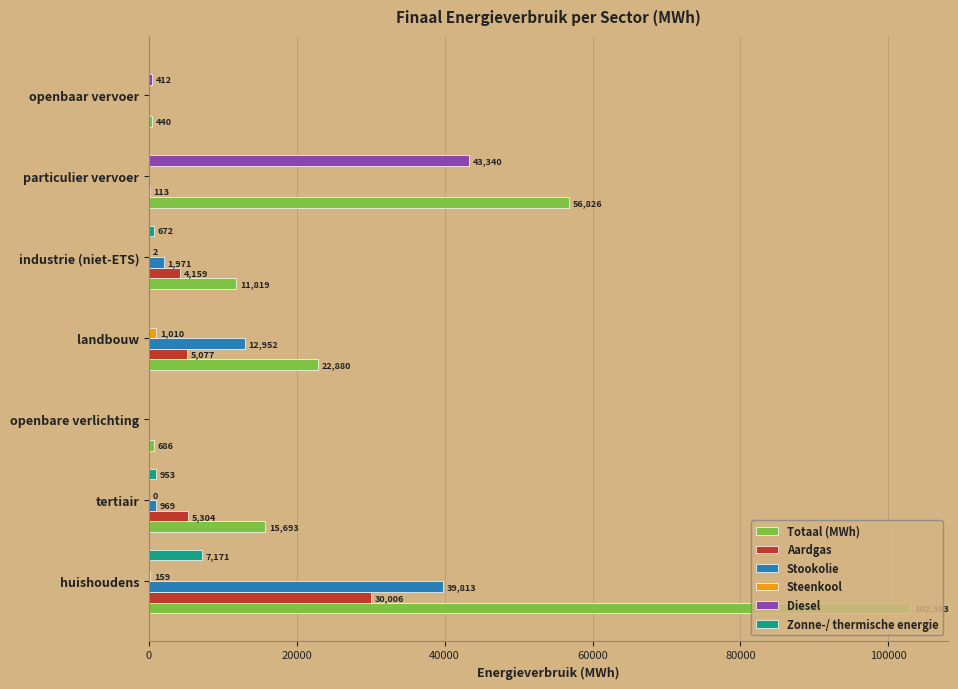

How many values in Zonne-/ thermische energie are above zero?

3